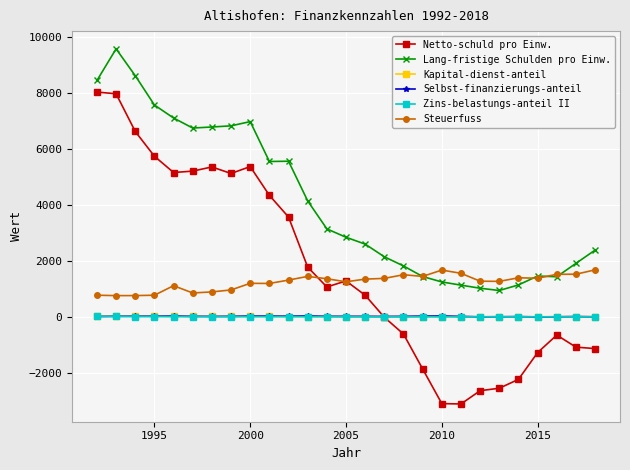

True or false: Steuerfuss and Zins-belastungs-anteil II intersect in this chart.

False